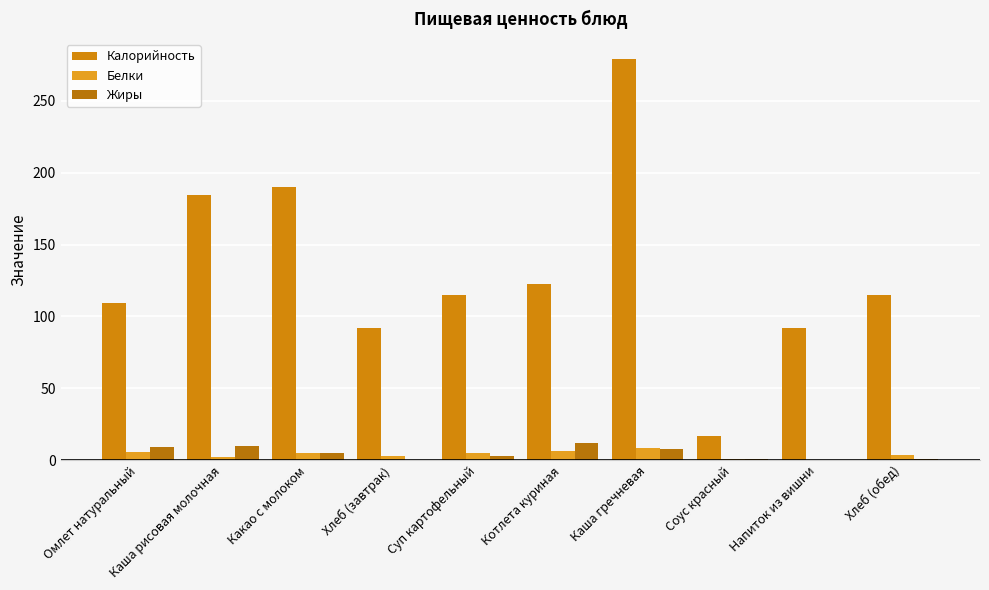

The value of Калорийность at Напиток из вишни is 151.3. True or false?

False